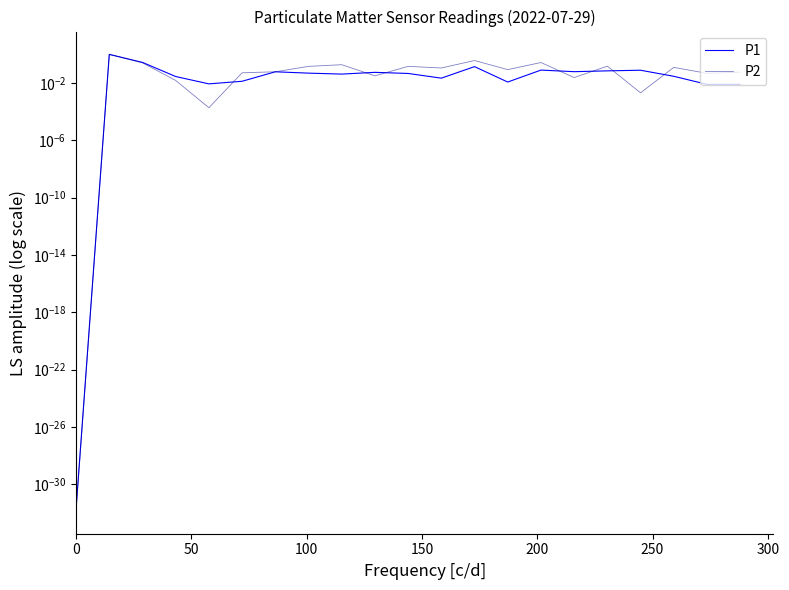

Which series has the largest total across all categories?

P2